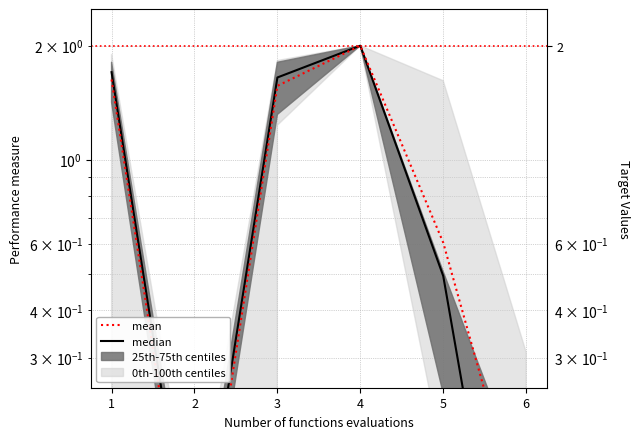

True or false: mean and median cross at least once.

False